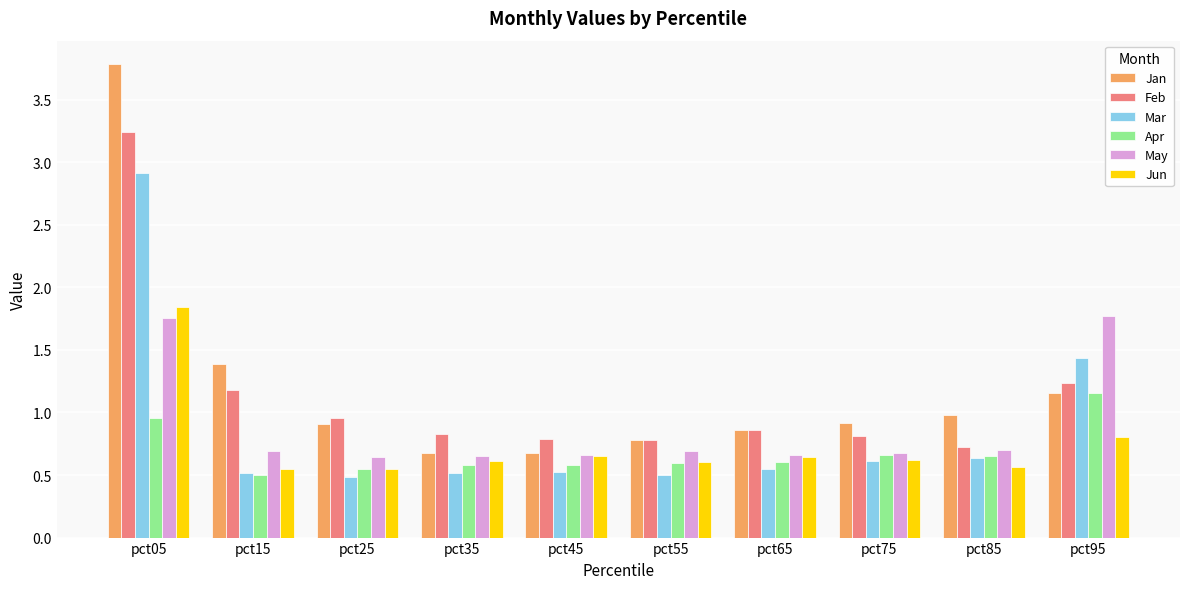

What is the difference between the maximum and second lowest values in the Jan series?

3.1